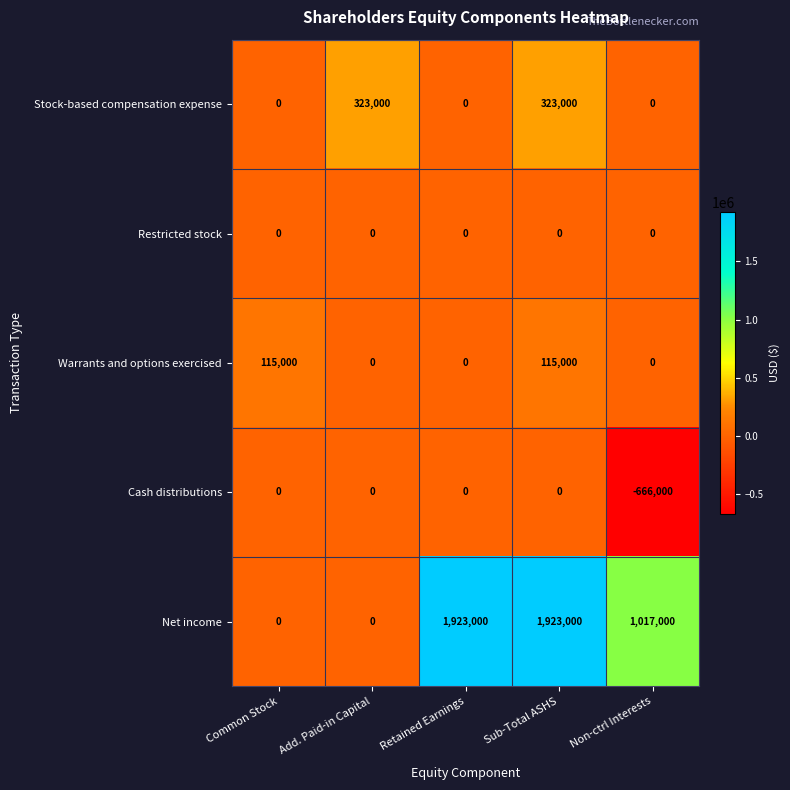

Count the number of categories in the chart.

5